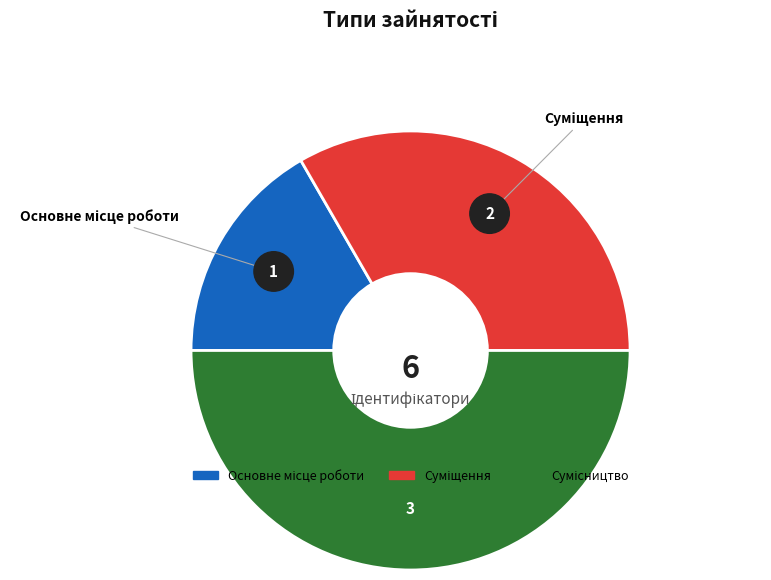

The Основне місце роботи slice represents 17% of the pie. True or false?

True